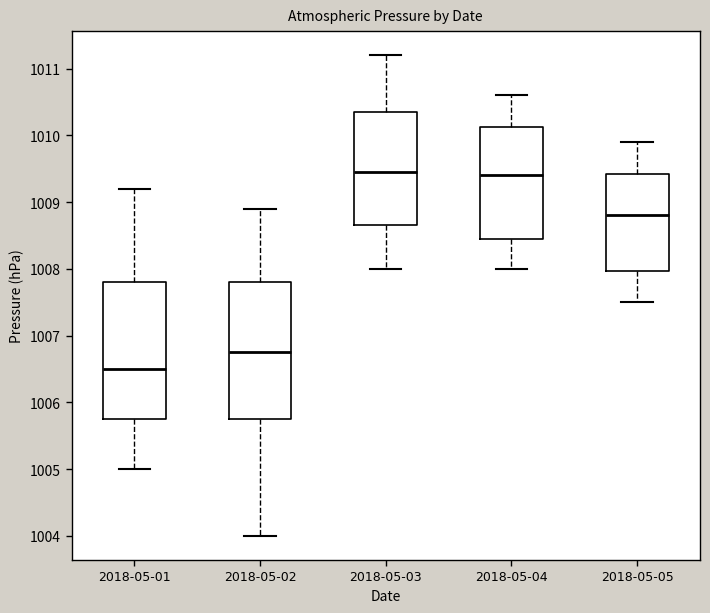

Reading left to right, read every box against the y-axis: the position of its median line, the range the box covers, and the ends of its whiskers. The values are not printed on the chart, so give them approximately, as read against the axis.

2018-05-01: median 1006.5, box 1005.8 to 1007.8, whiskers 1005.0 to 1009.2
2018-05-02: median 1006.8, box 1005.8 to 1007.8, whiskers 1004.0 to 1008.9
2018-05-03: median 1009.5, box 1008.7 to 1010.4, whiskers 1008.0 to 1011.2
2018-05-04: median 1009.4, box 1008.5 to 1010.1, whiskers 1008.0 to 1010.6
2018-05-05: median 1008.8, box 1008.0 to 1009.4, whiskers 1007.5 to 1009.9